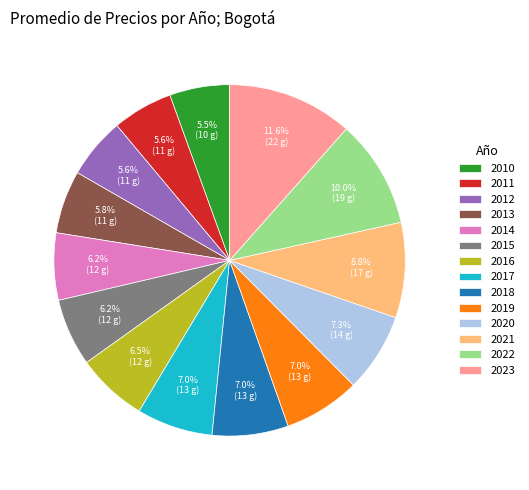

What is the ratio of the value at 2021 to the value at 2014?

1.4